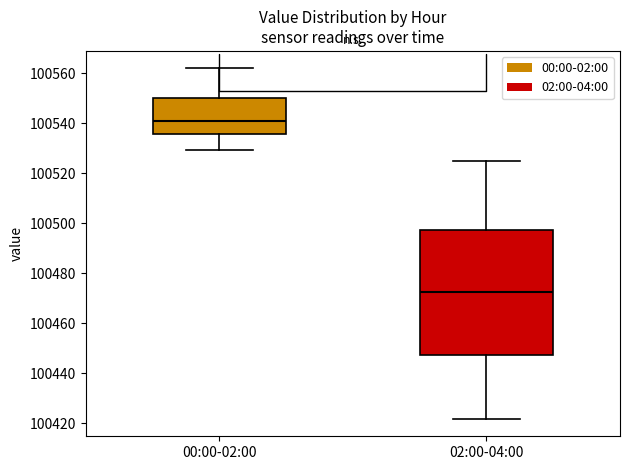

Reading left to right, transcribe this box plot: for each box, give where its median line is, the range the box spans, and where its two whiskers end, as read against the y-axis. The values are not printed on the chart, so give them approximately, as read against the axis.

00:00-02:00: median 100542, box 100536 to 100550, whiskers 100530 to 100562
02:00-04:00: median 100472, box 100448 to 100498, whiskers 100422 to 100526